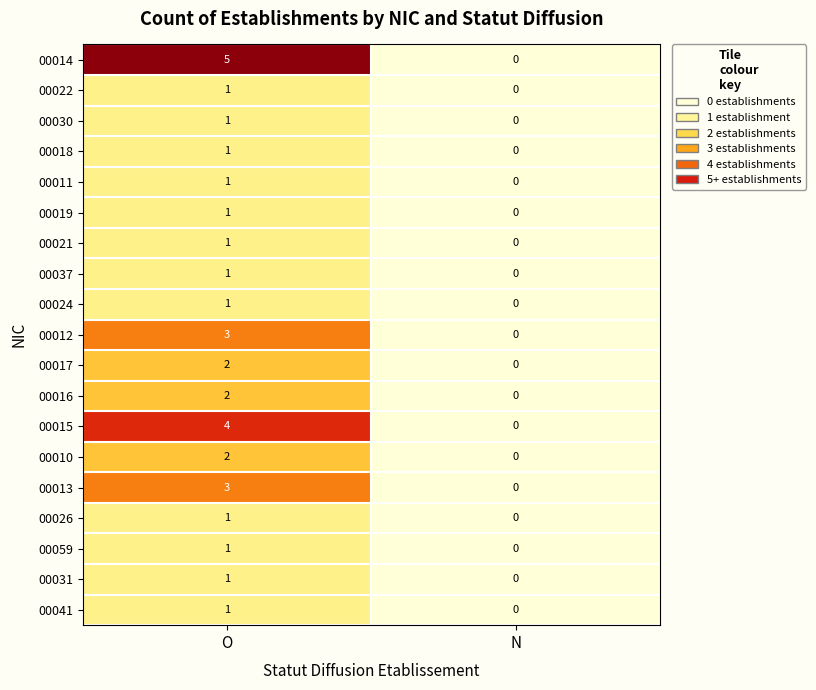

The 00015 series shows 7 at O. True or false?

False